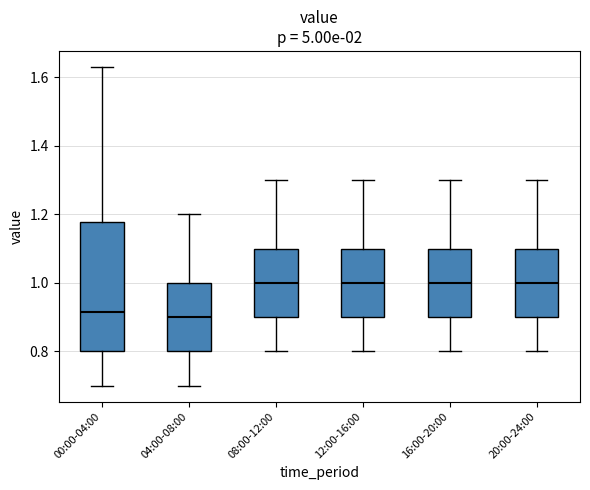

Which box is the tallest, from its lower edge to its upper edge?

00:00-04:00